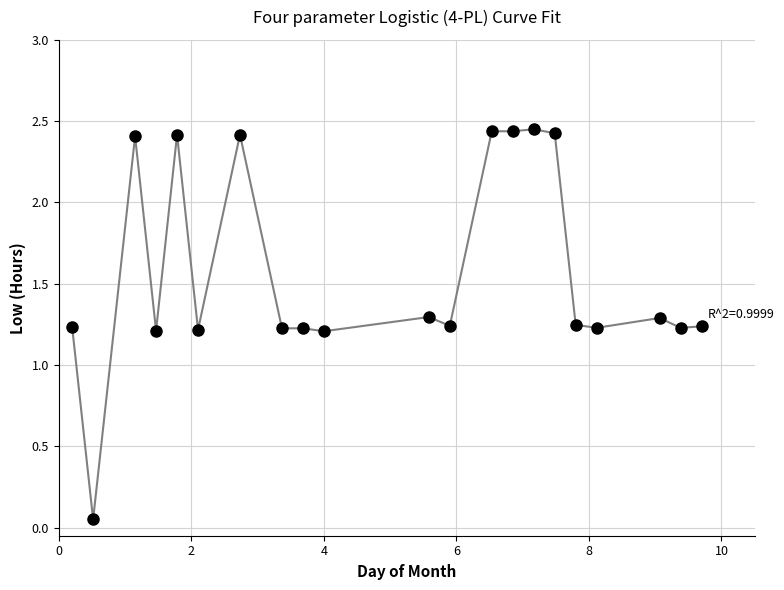

What is the range of X values (max minus min)?

9.5